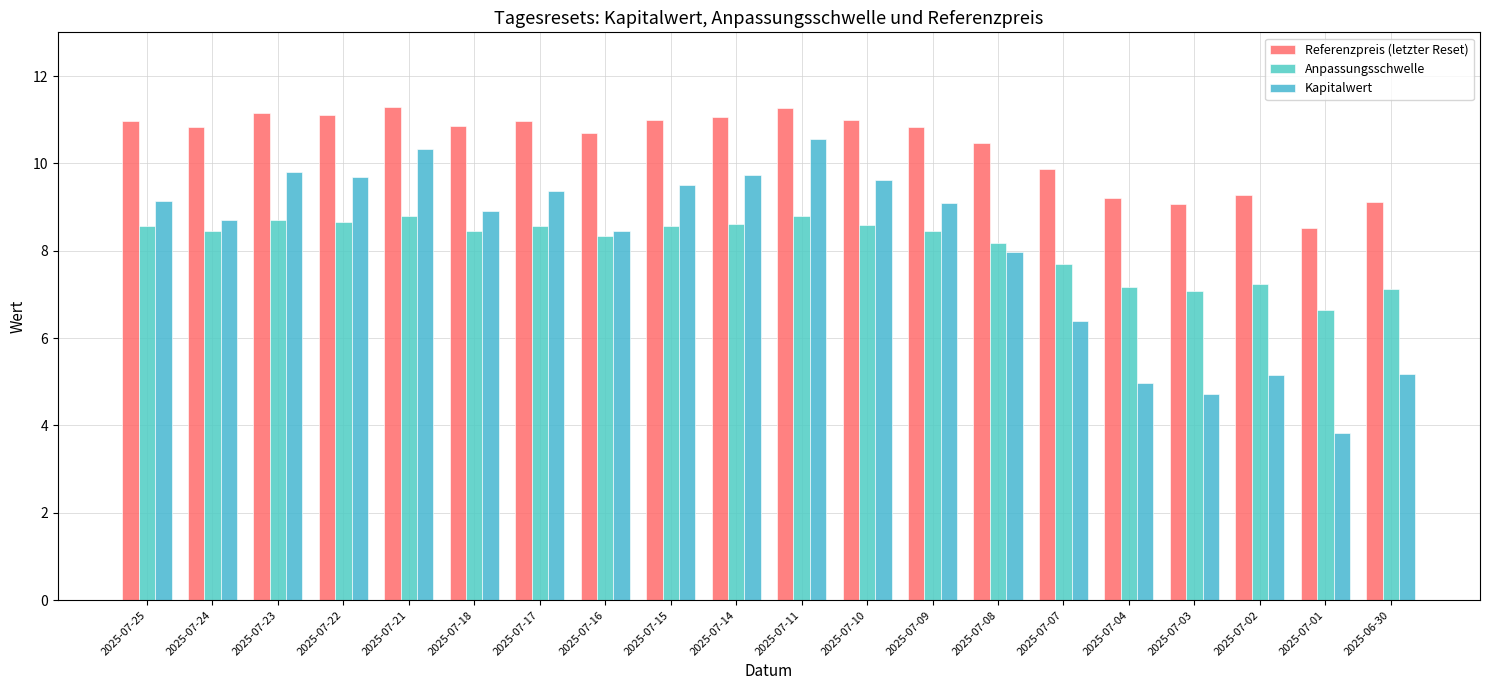

How many series are shown in this chart?

3